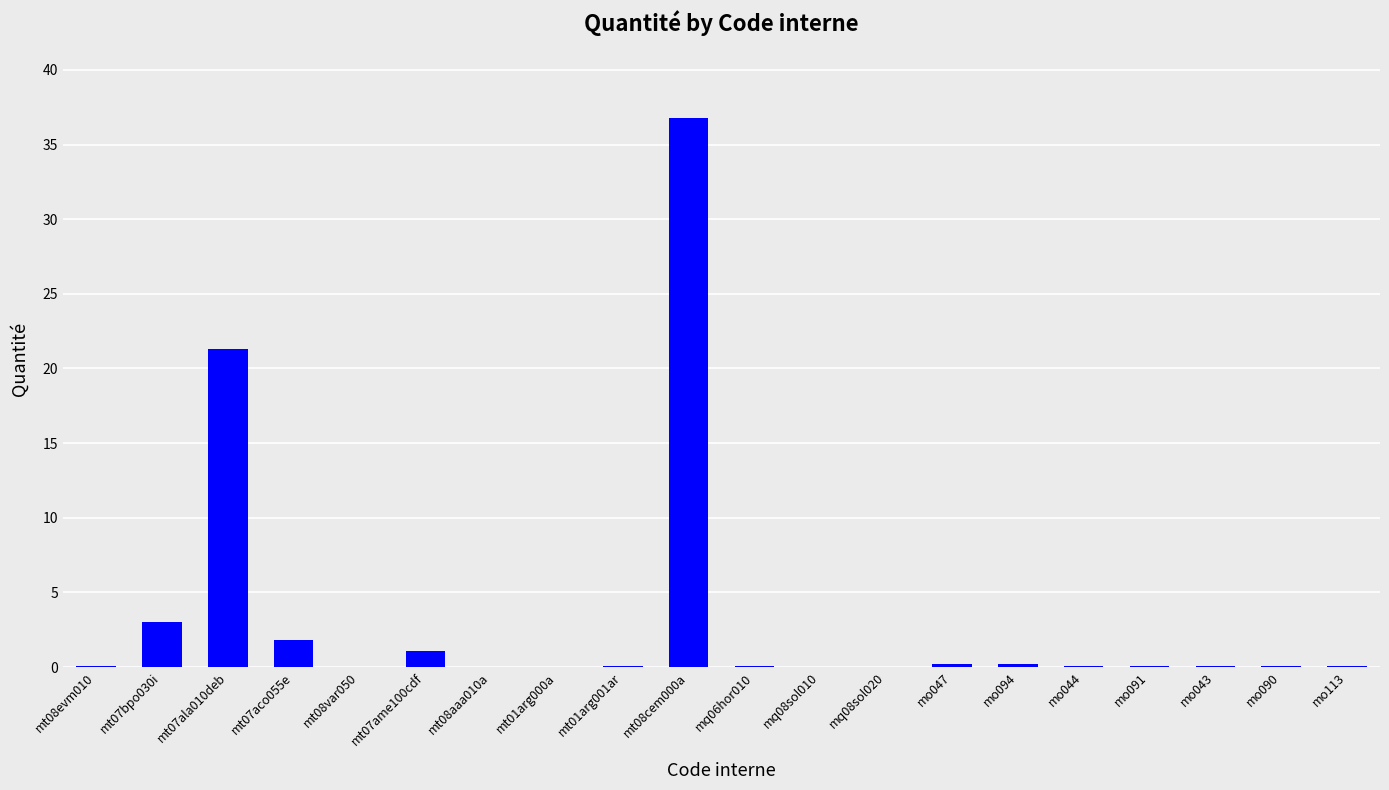

What is the sum of all values?

65.0